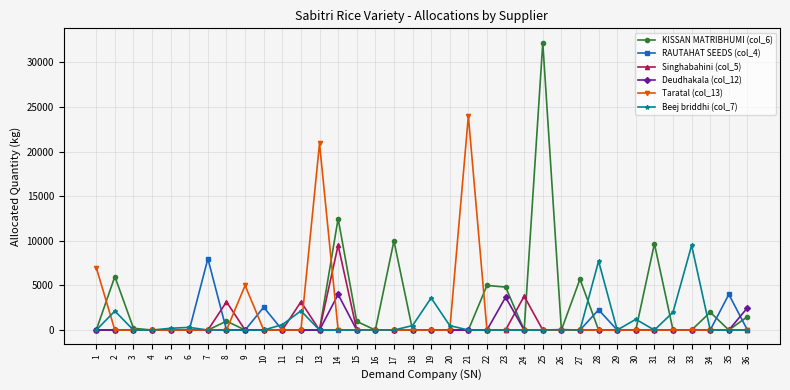

Is the value of Beej briddhi (col_7) at 18 greater than the value of KISSAN MATRIBHUMI (col_6) at 14?

No